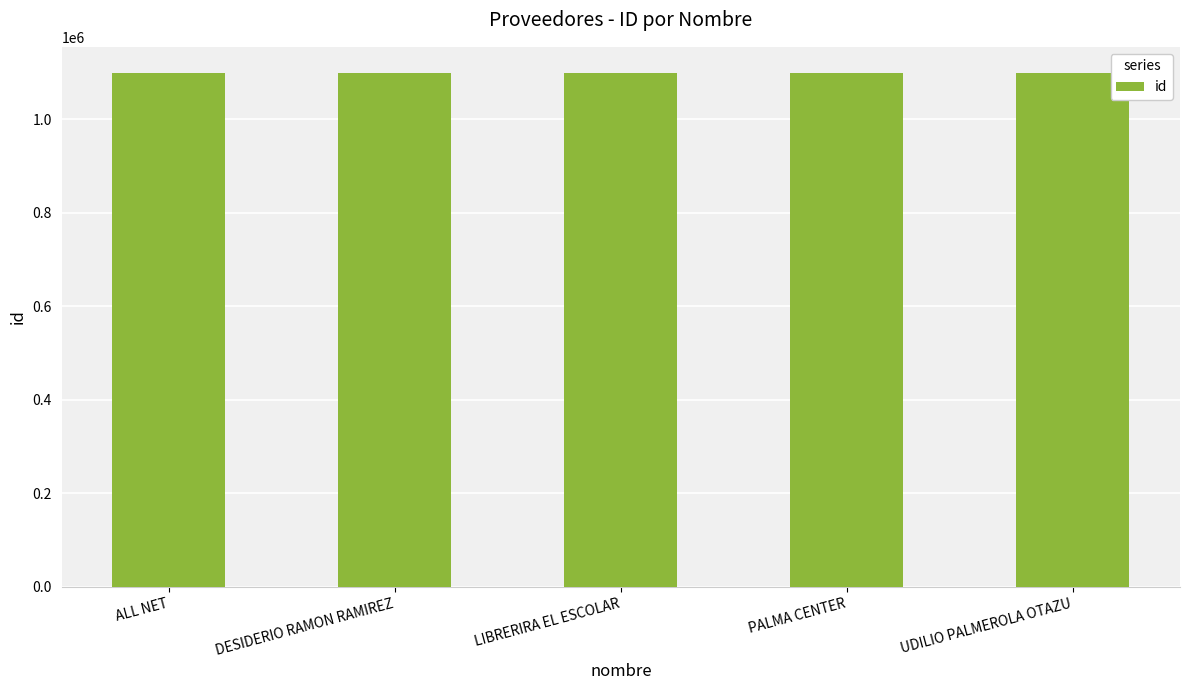

True or false: the data shows 1100483 at DESIDERIO RAMON RAMIREZ.

True